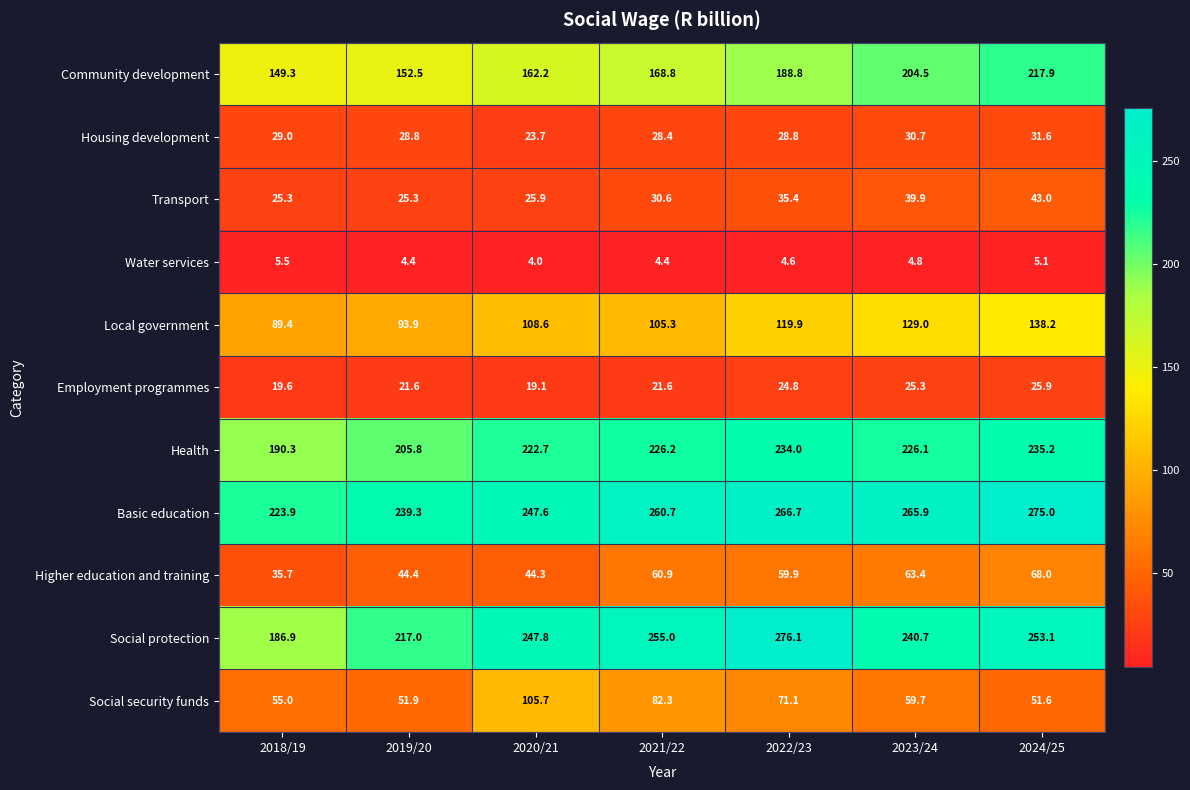

At which category does the chart reach its minimum across all series?

2020/21